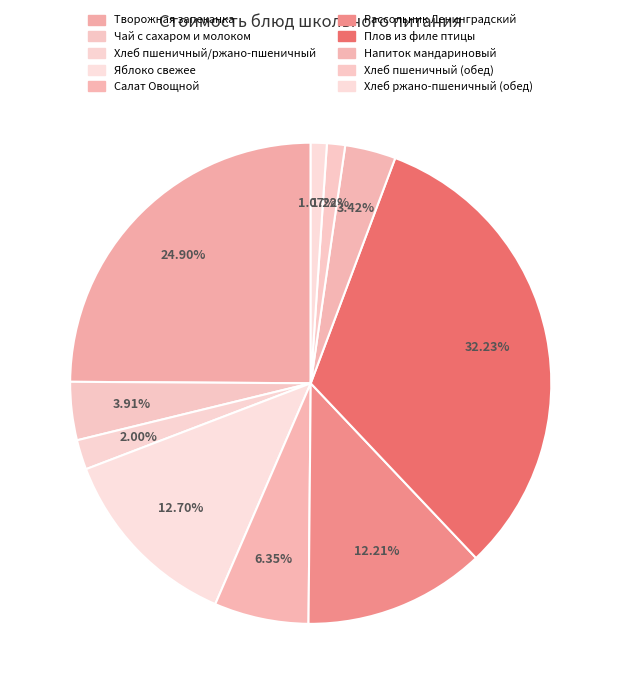

To the nearest percent, what is the average slice percentage?

10%